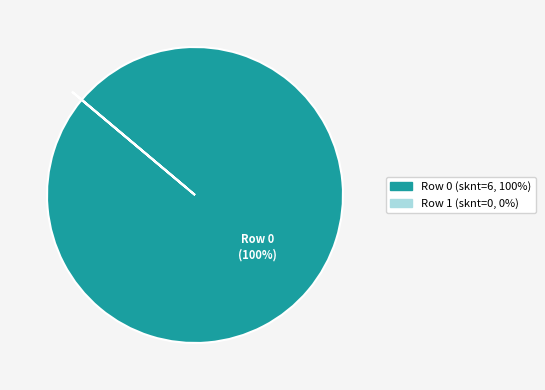

To the nearest percent, what is the difference between the largest and smallest slice percentages?

100%